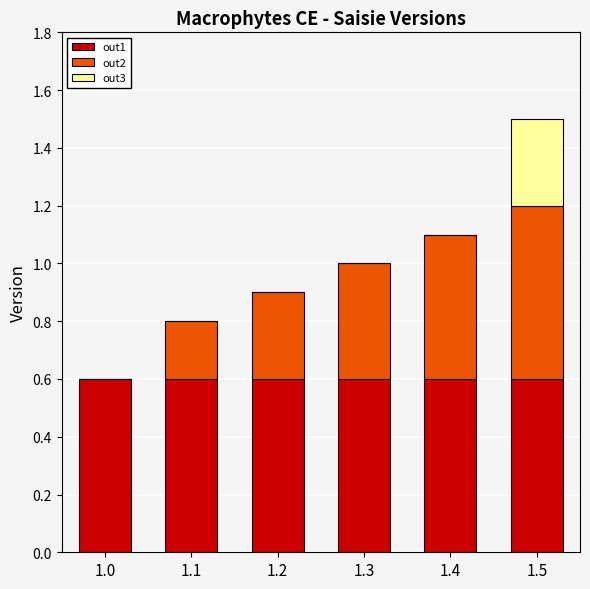

Reading left to right, what are the values for out1?

1.0=0.6	1.1=0.6	1.2=0.6	1.3=0.6	1.4=0.6	1.5=0.6